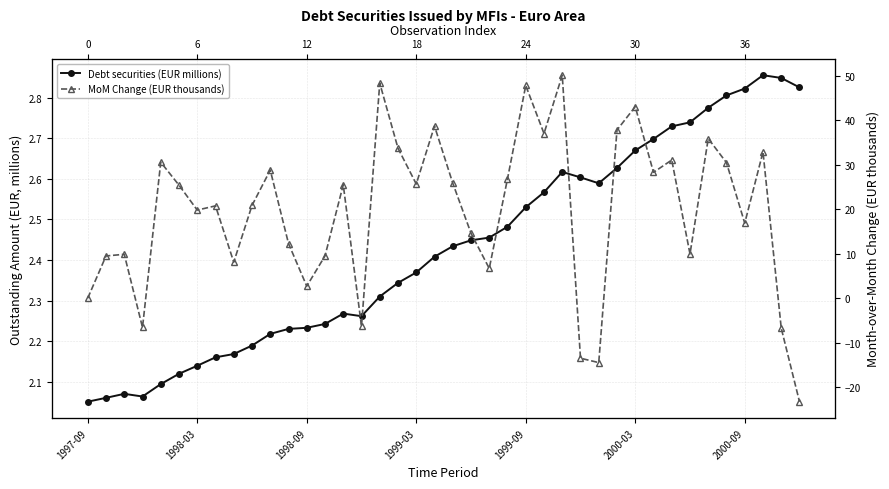

Which category has the lowest value across all series?

39